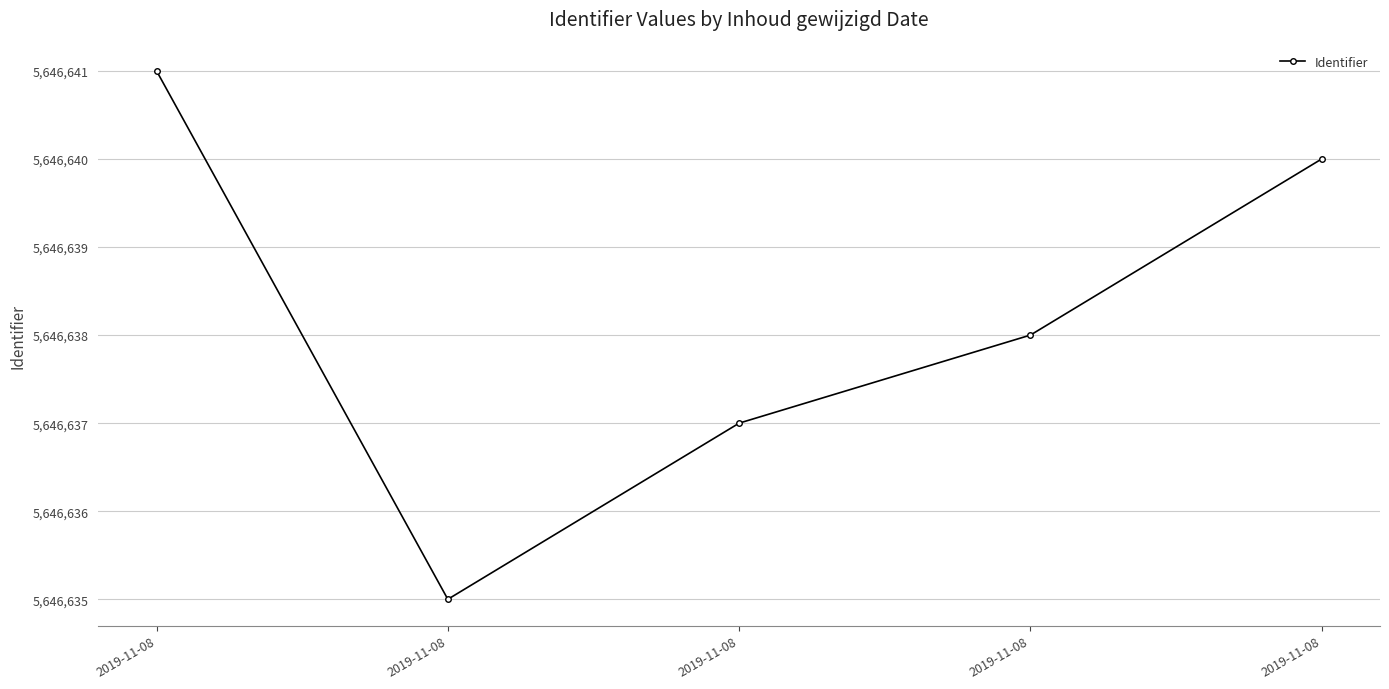

True or false: the data shows 1155047 at 2019-11-08.

False